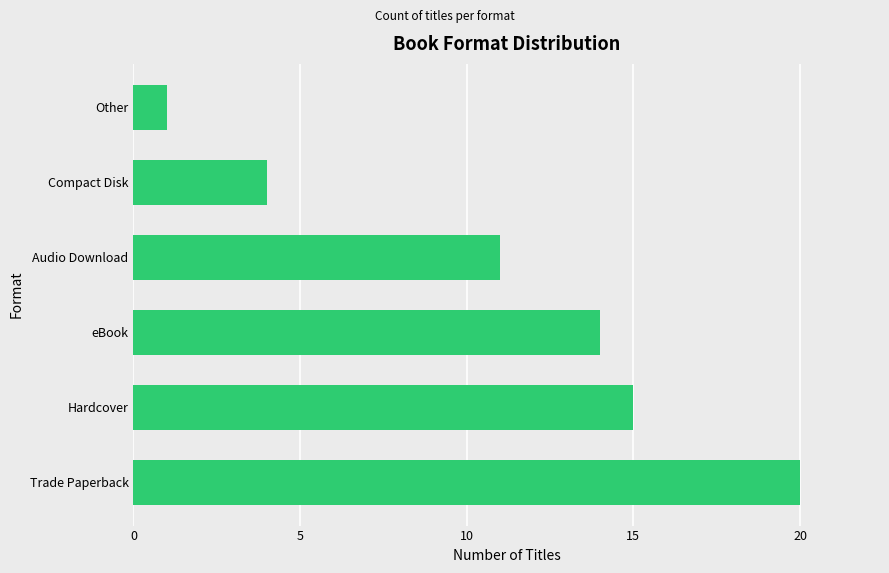

Which category has the lowest value across all series?

Other